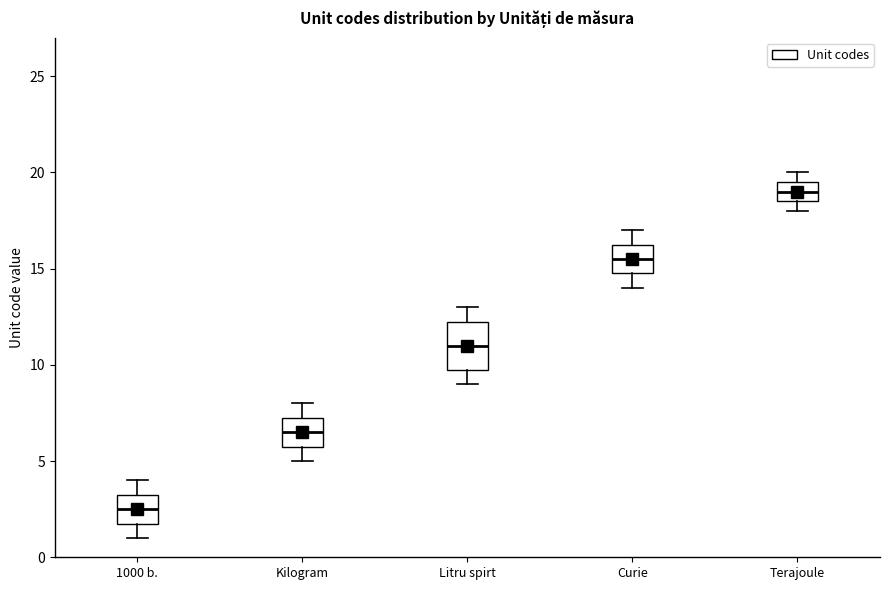

Which box has the highest median line?

Terajoule